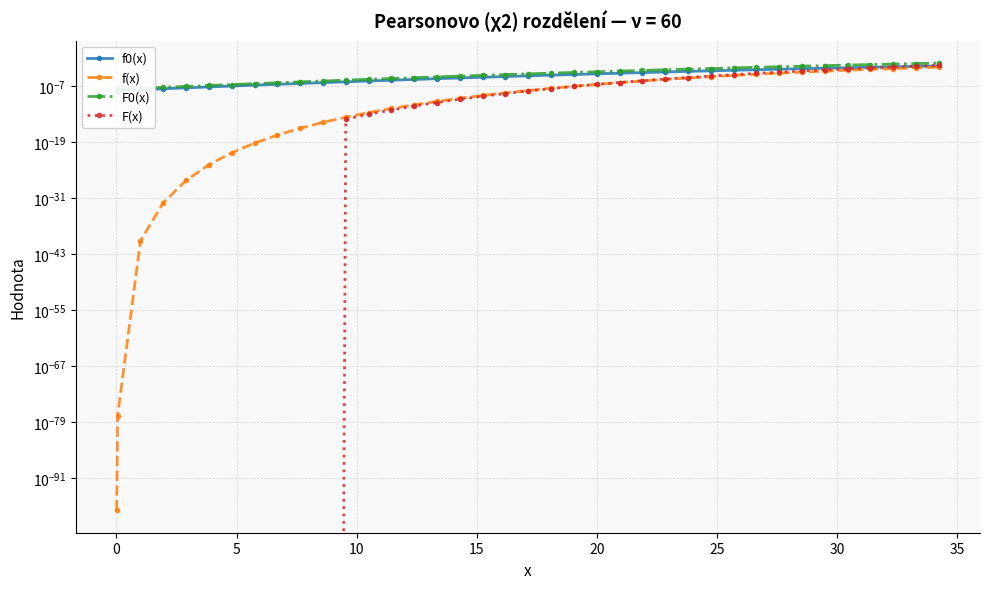

True or false: f(x) has more than 2 interior local peaks.

False